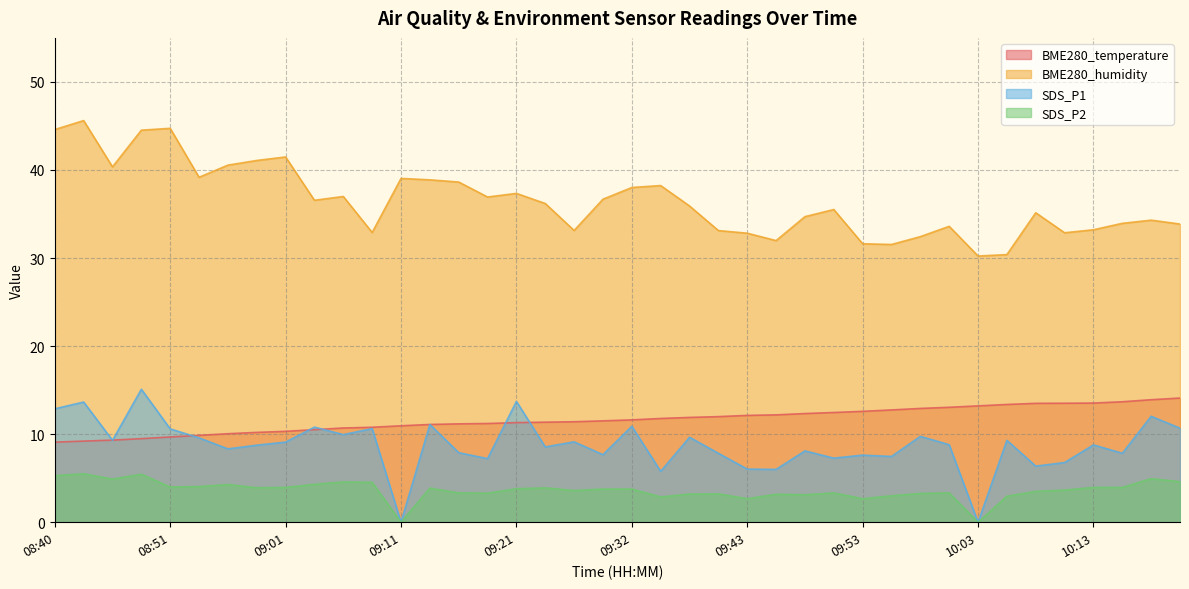

Which category has the highest value in the BME280_temperature series?

10:21